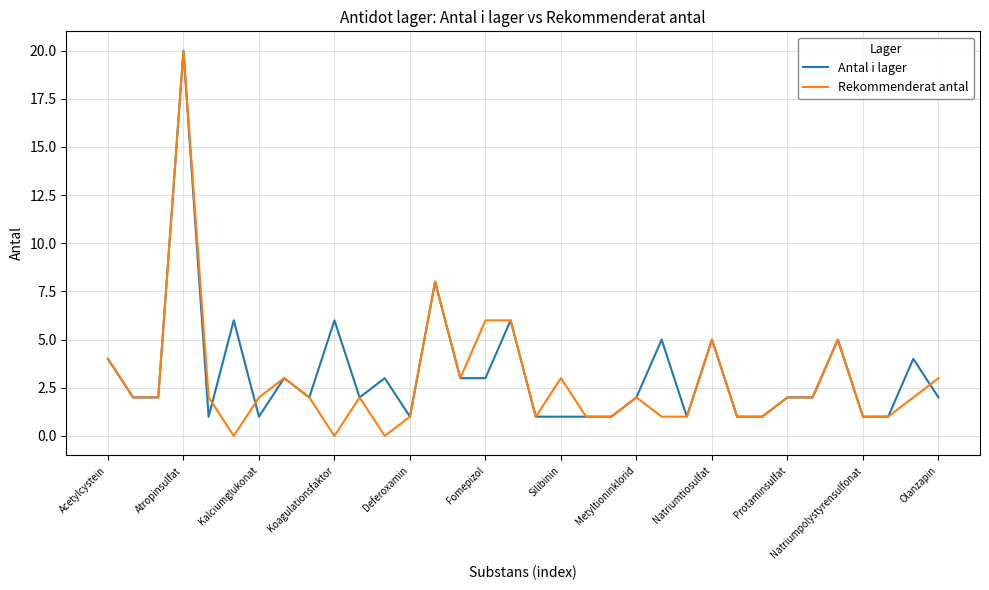

Which series has the largest range (max minus min)?

Rekommenderat antal